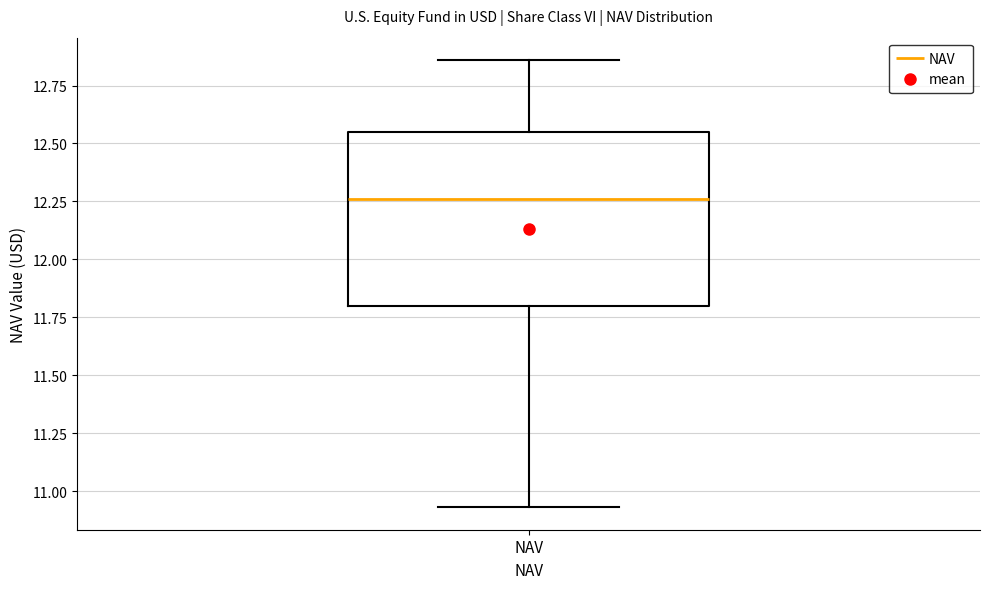

Where is the lower edge of the box for NAV on the y-axis? The values are not printed on the chart, so give them approximately, as read against the axis.

11.80